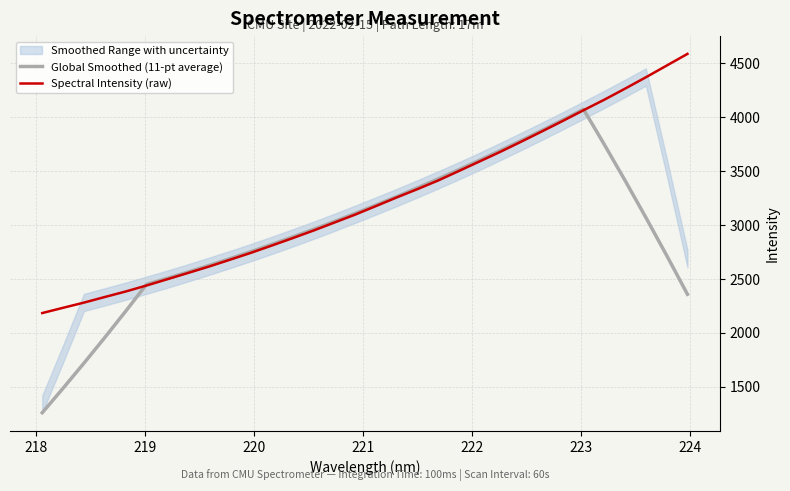

What is the minimum value for Global Smoothed (11-pt average)?

1259.1